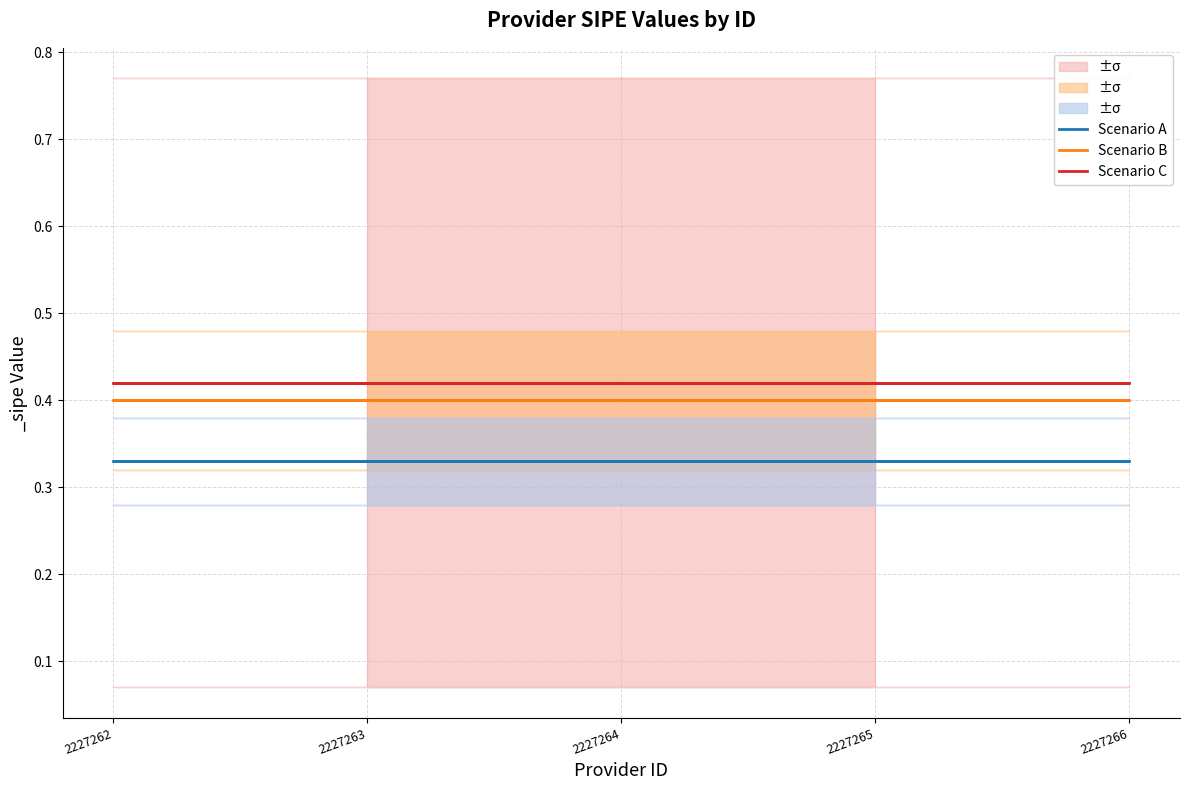

What is the lowest value of the Scenario C series?

0.4